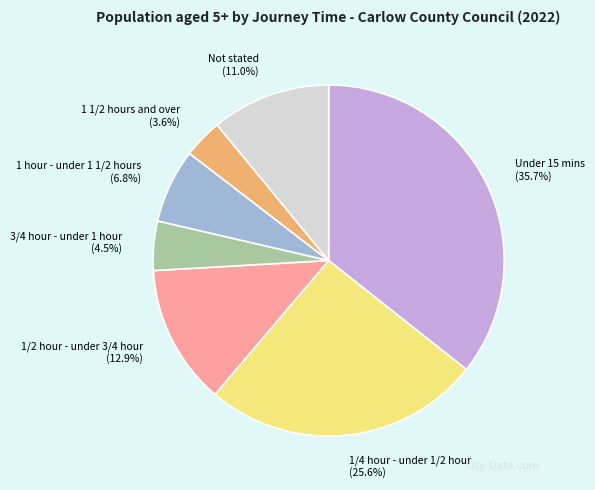

To the nearest percent, what is the average slice percentage?

14%